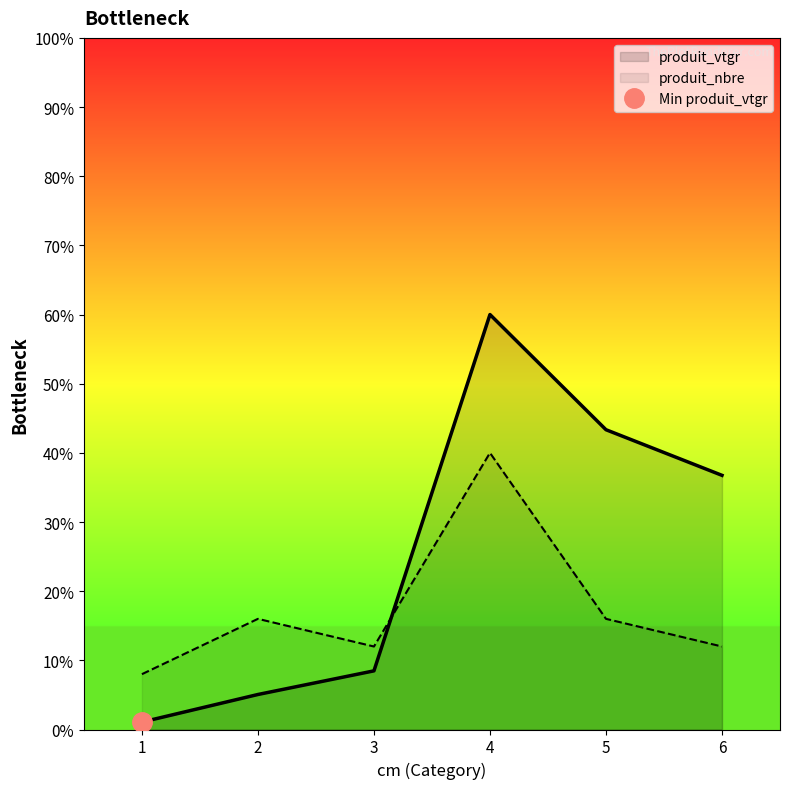

Where does the produit_vtgr series first go above 36?

4